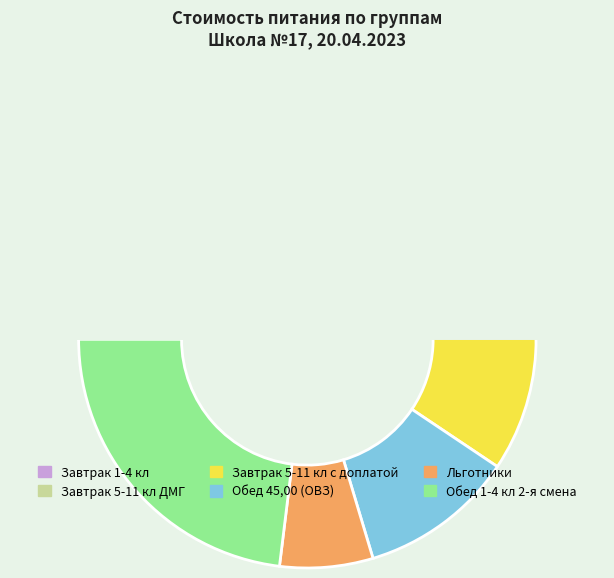

Does Обед 1-4 кл 2-я смена account for over 50% of the chart?

No